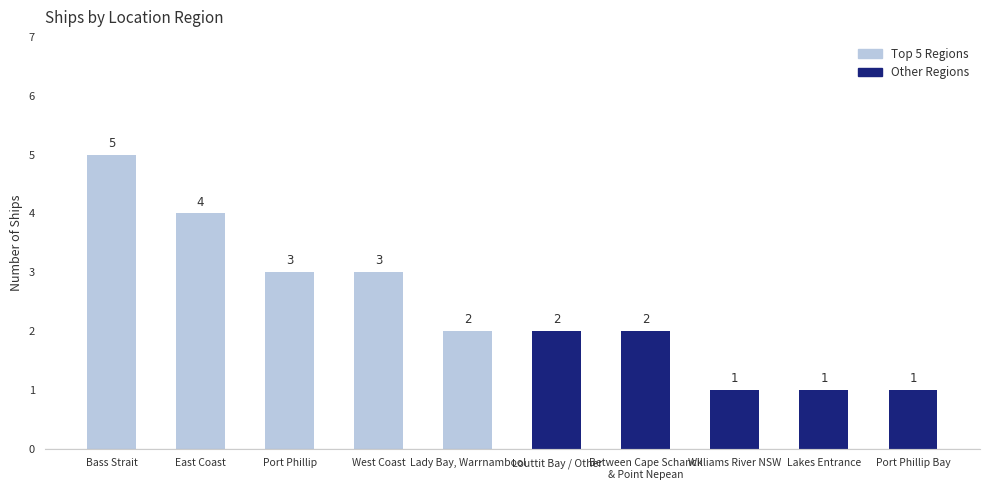

Reading left to right, what are all the values shown in this chart?

Bass Strait=5	East Coast=4	Port Phillip=3	West Coast=3	Lady Bay, Warrnambool=2	Louttit Bay / Other=2	Between Cape Schanck
& Point Nepean=2	Williams River NSW=1	Lakes Entrance=1	Port Phillip Bay=1